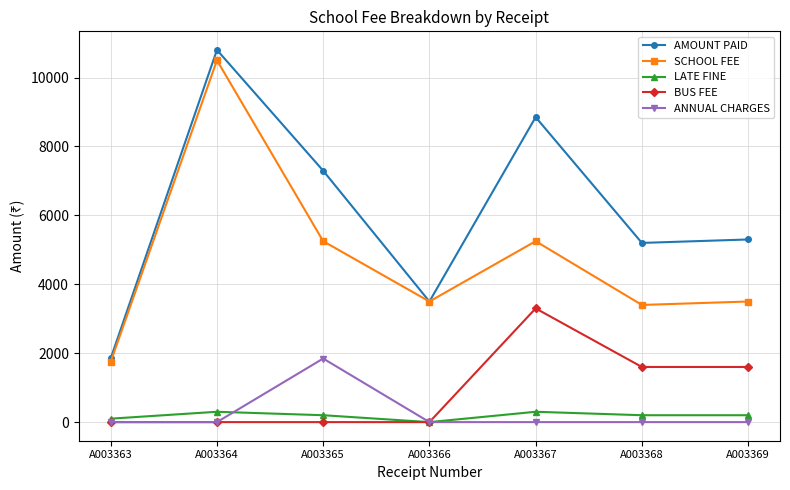

True or false: BUS FEE and AMOUNT PAID cross at least once.

False